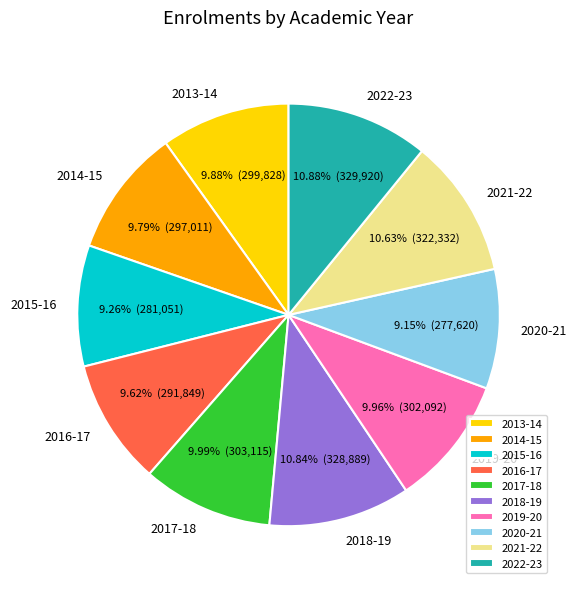

Which has a higher value, 2017-18 or 2015-16?

2017-18